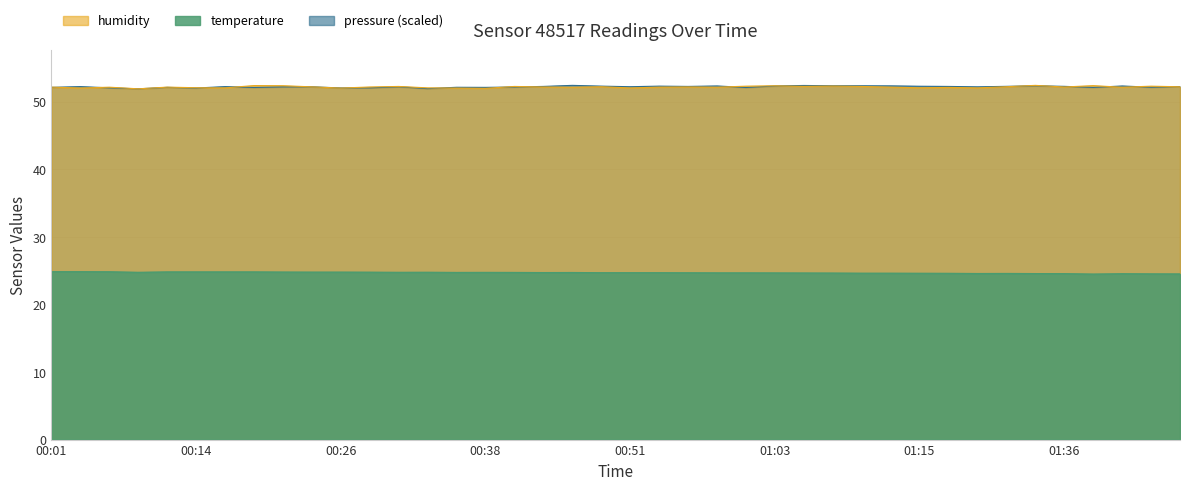

Is it true that pressure_scaled equals 25.6 at 01:38?

False